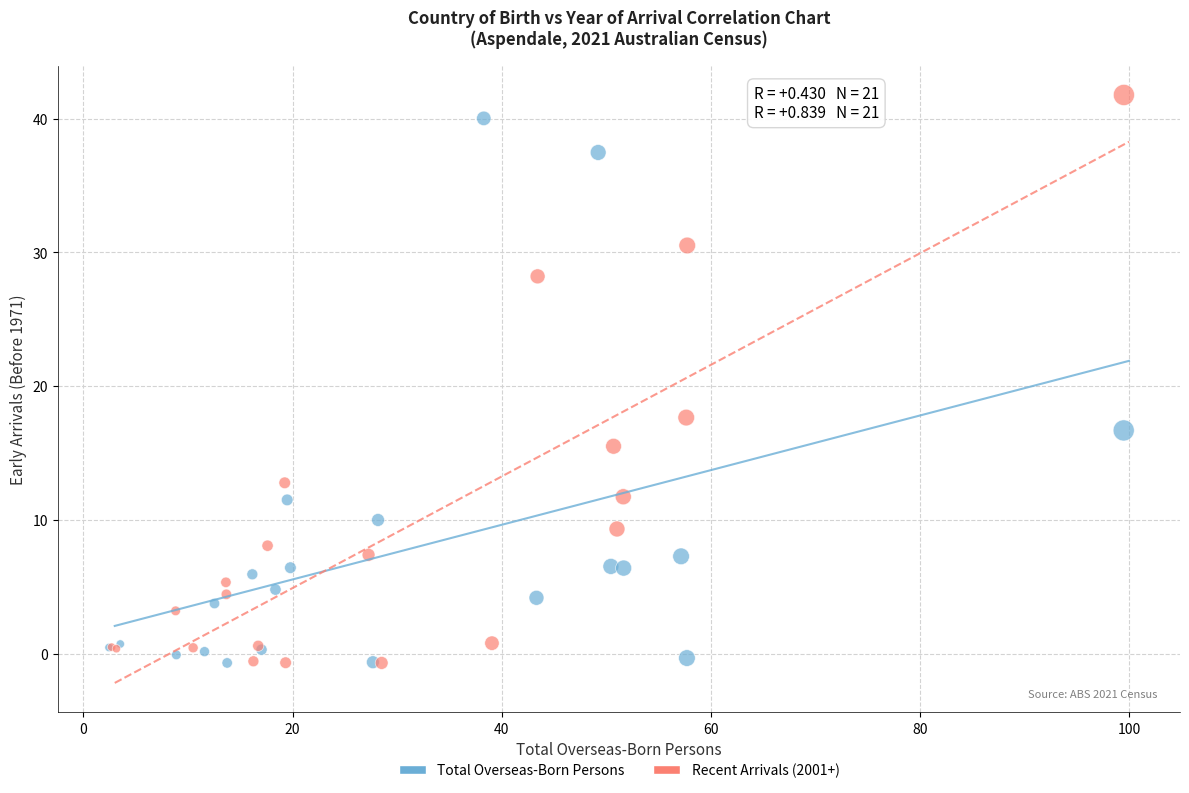

What are all the series names shown in the legend?

Total Overseas-Born Persons, Recent Arrivals (2001+)